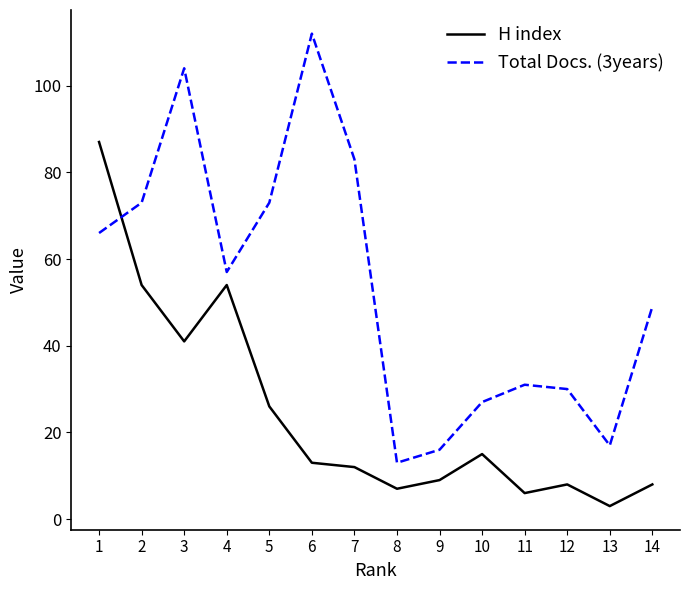

Reading left to right, transcribe all the data shown in this chart.

H index: 1=87	2=54	3=41	4=54	5=26	6=13	7=12	8=7	9=9	10=15	11=6	12=8	13=3	14=8
Total Docs. (3years): 1=66	2=73	3=104	4=57	5=73	6=112	7=83	8=13	9=16	10=27	11=31	12=30	13=17	14=49